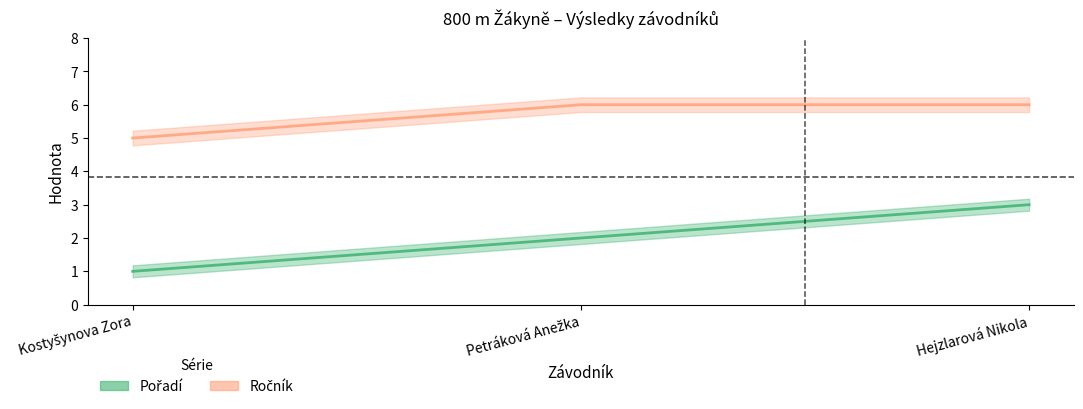

What is the minimum value for Ročník?

5